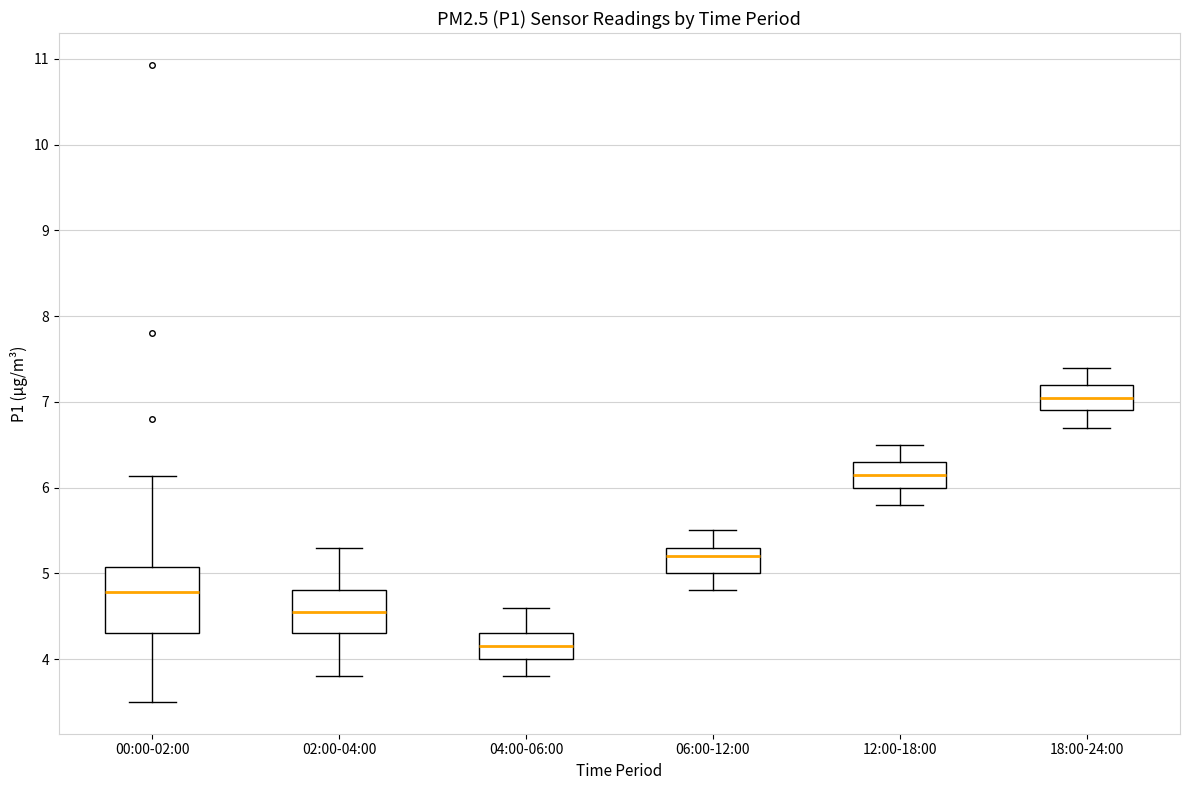

Reading left to right, transcribe this box plot: for each box, give where its median line is, the range the box spans, and where its two whiskers end, as read against the y-axis. The values are not printed on the chart, so give them approximately, as read against the axis.

00:00-02:00: median 4.8, box 4.3 to 5.1, whiskers 3.5 to 6.1
02:00-04:00: median 4.6, box 4.3 to 4.8, whiskers 3.8 to 5.3
04:00-06:00: median 4.2, box 4.0 to 4.3, whiskers 3.8 to 4.6
06:00-12:00: median 5.2, box 5.0 to 5.3, whiskers 4.8 to 5.5
12:00-18:00: median 6.2, box 6.0 to 6.3, whiskers 5.8 to 6.5
18:00-24:00: median 7.1, box 6.9 to 7.2, whiskers 6.7 to 7.4